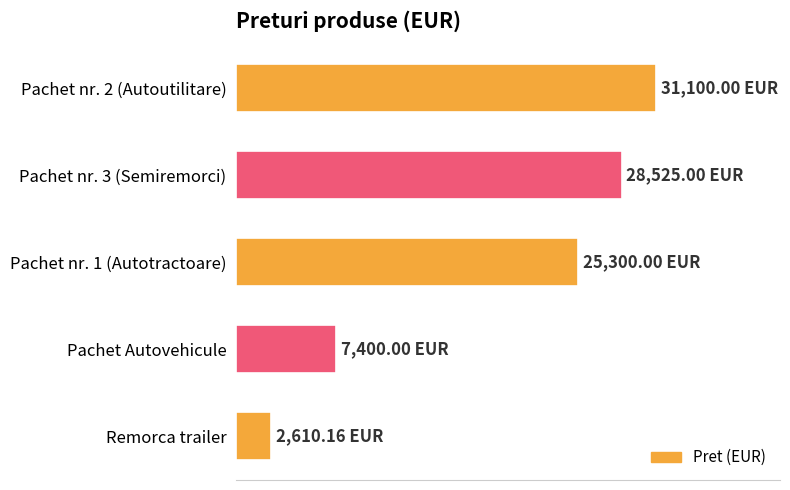

Which category has the lowest value across all series?

Remorca trailer